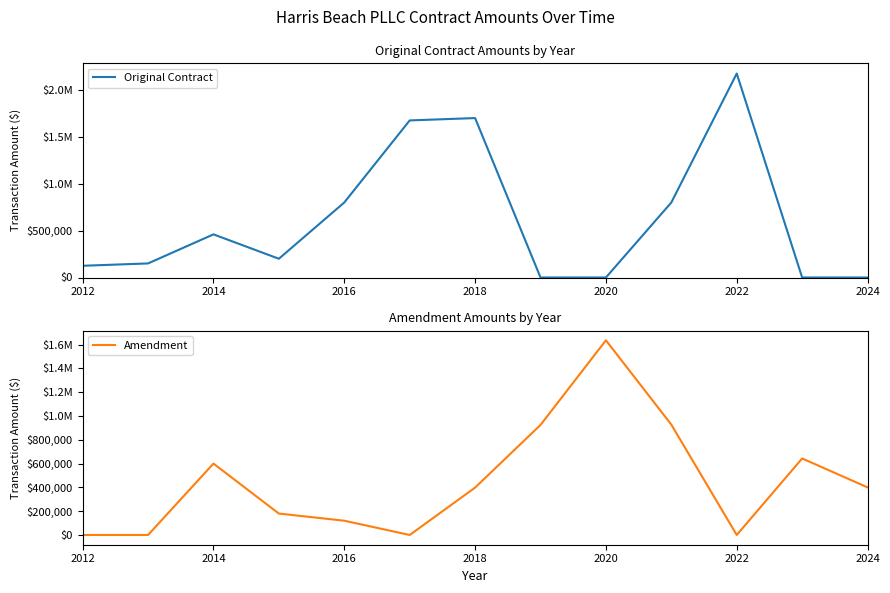

What position from the right is 2022?

3